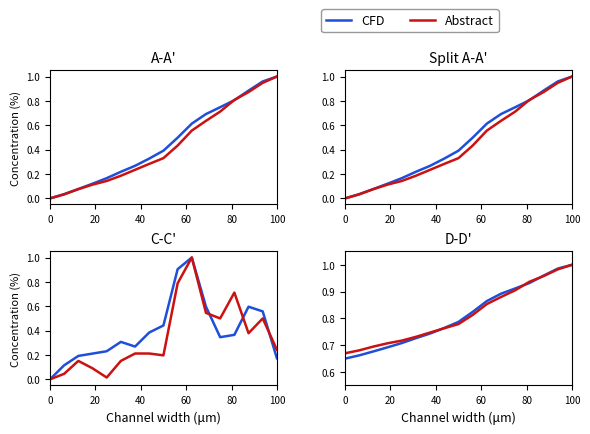

What are all the series names shown in the legend?

CFD, Abstract